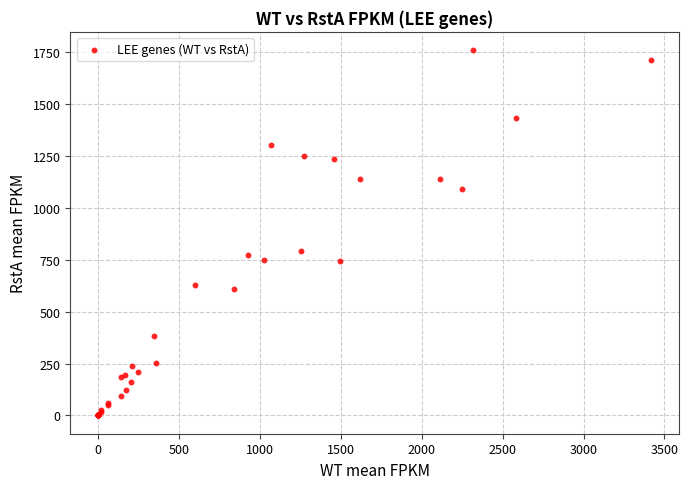

What Y value in the scatter plot is closest to 879?

791.5